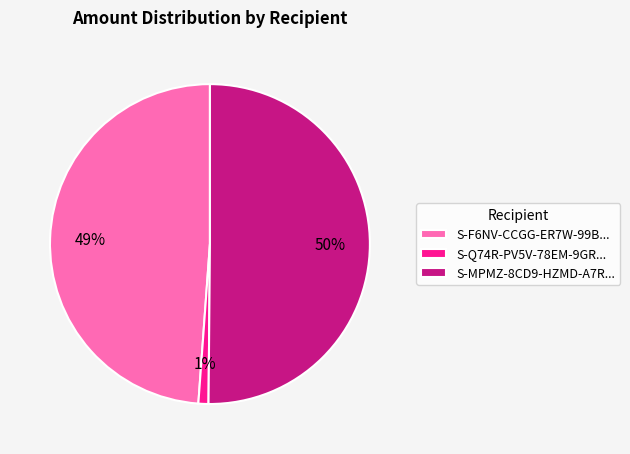

What is the largest slice in the pie chart?

S-MPMZ-8CD9-HZMD-A7R...